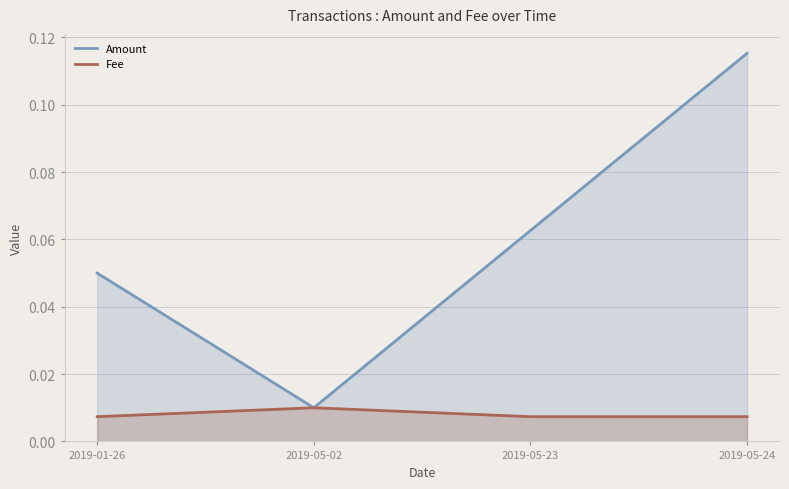

True or false: Fee has more than 2 interior local peaks.

False